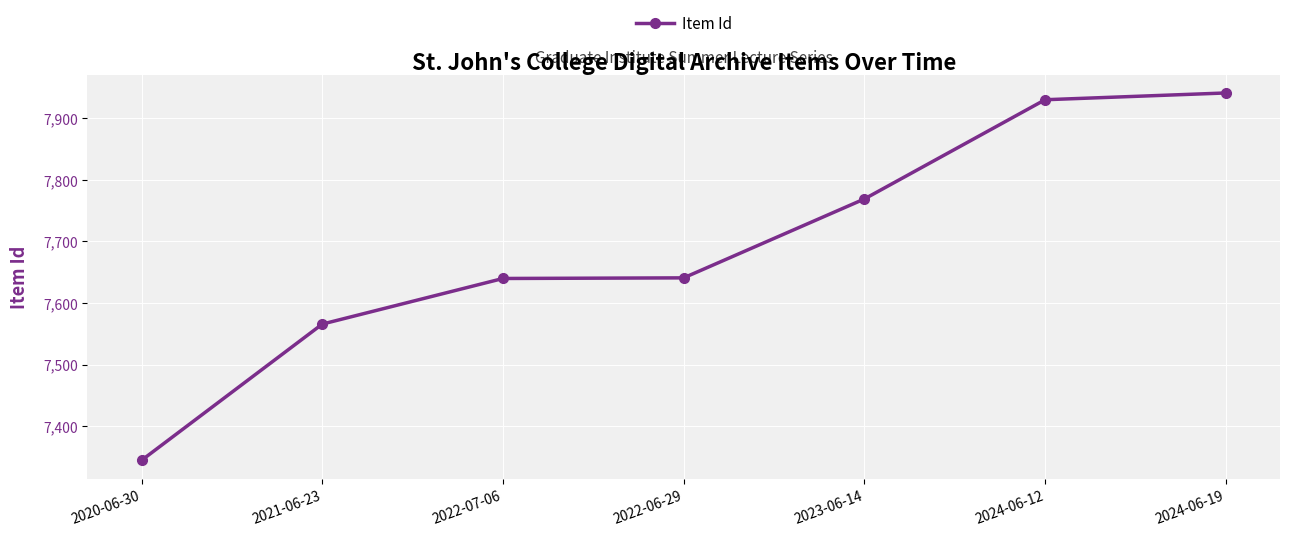

True or false: the data shows 10433 at 2024-06-19.

False